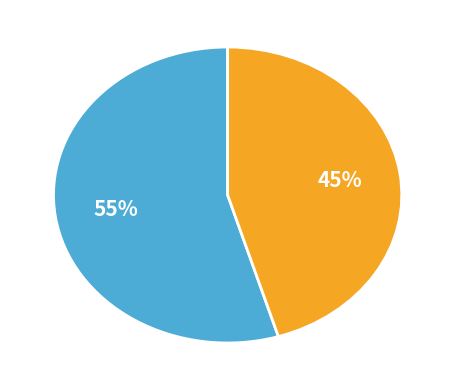

Is there a majority slice in this chart?

Yes